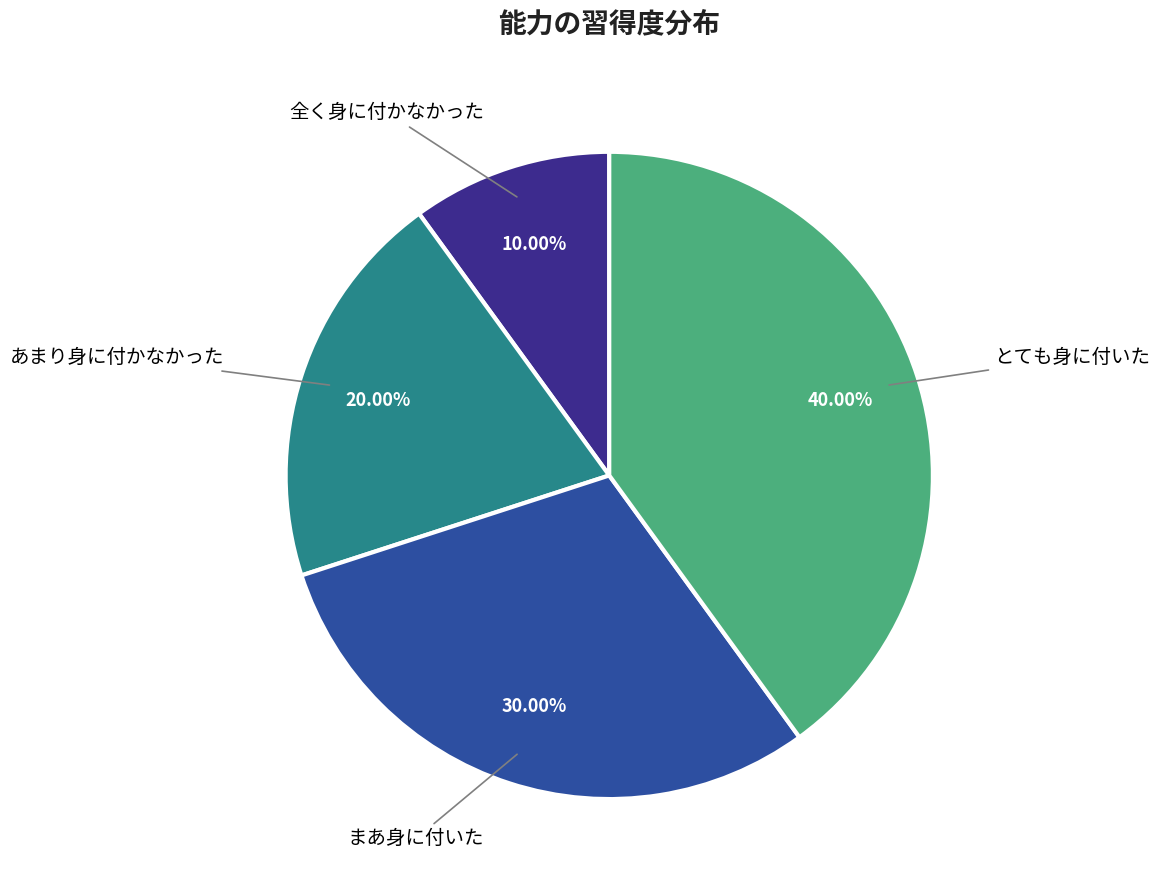

Does any single category account for the majority?

No